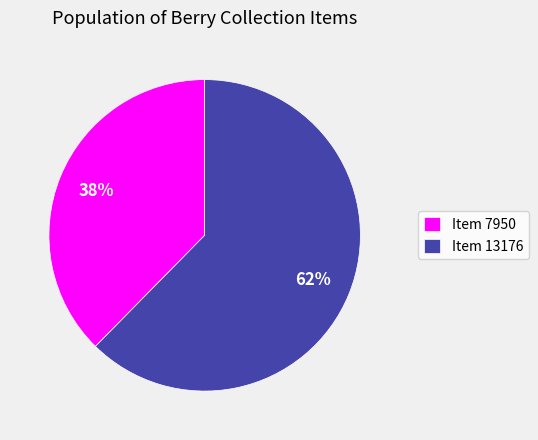

Between Item 7950 and Item 13176, which is larger?

Item 13176